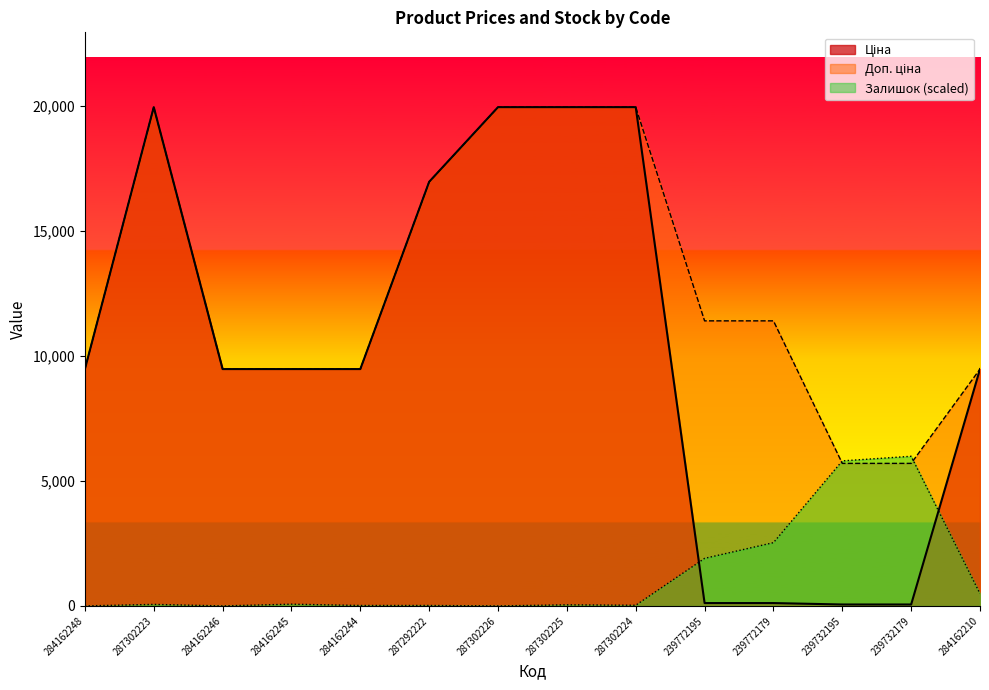

Which series has the largest total across all categories?

Доп. ціна